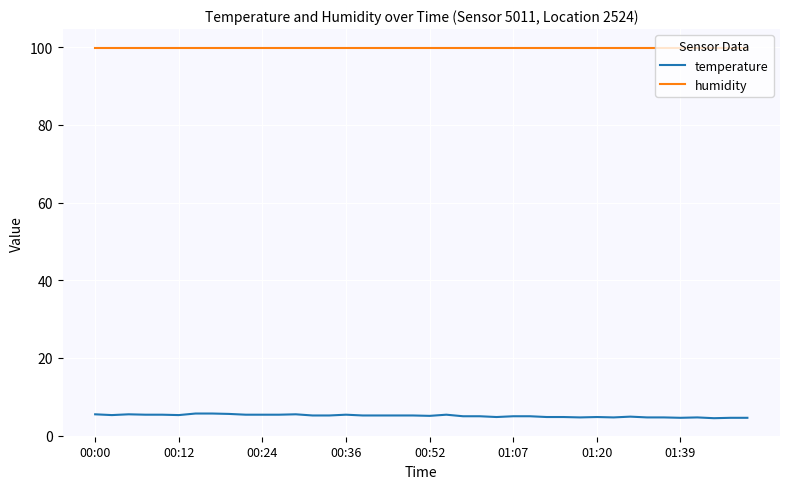

Which series has the largest total across all categories?

humidity